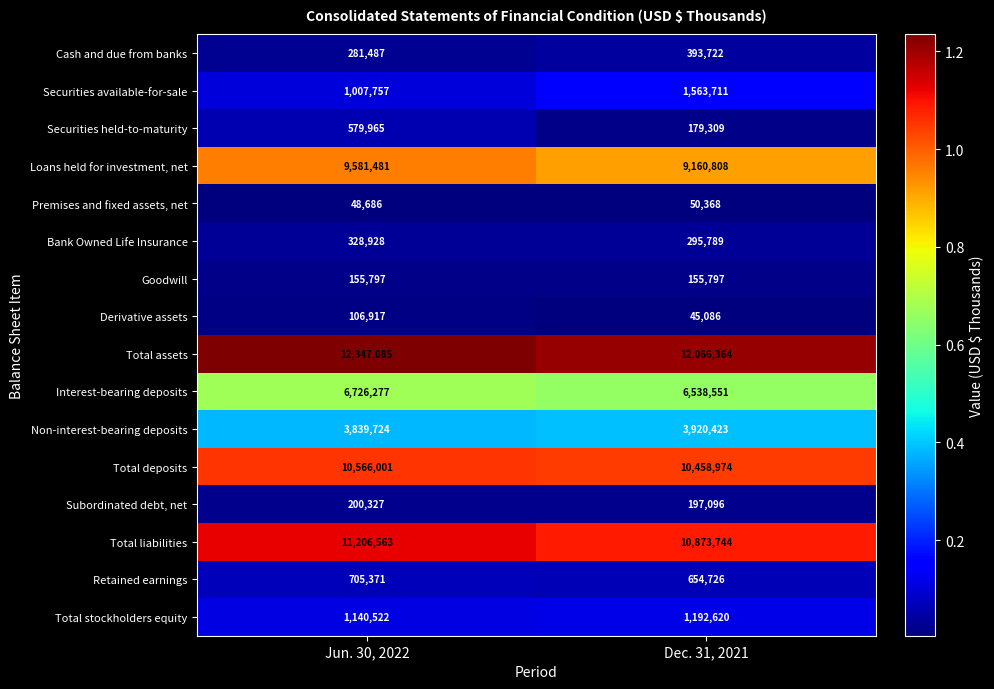

True or false: Premises and fixed assets, net has a value of 12978 at Jun. 30, 2022.

False